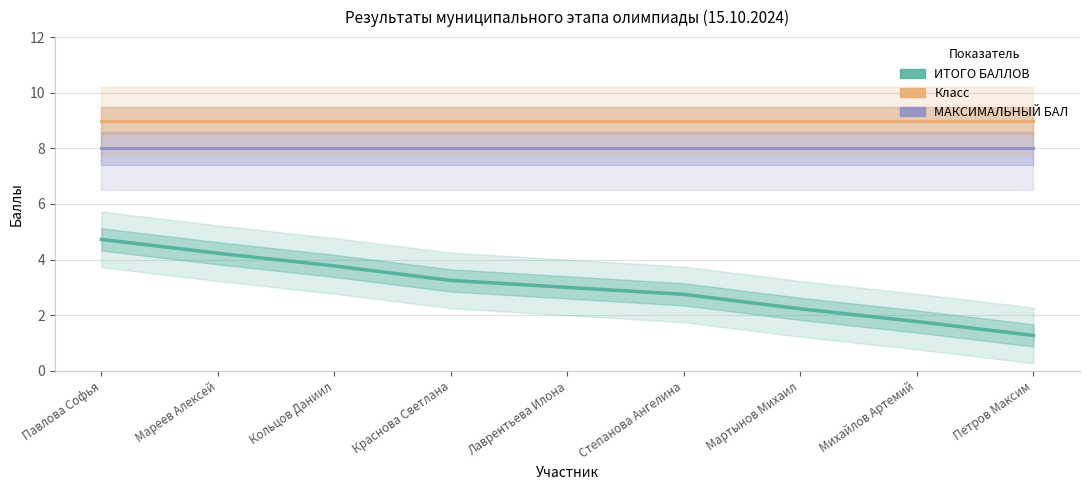

What is the spread (max minus min) of values at Павлова Софья?

4.3